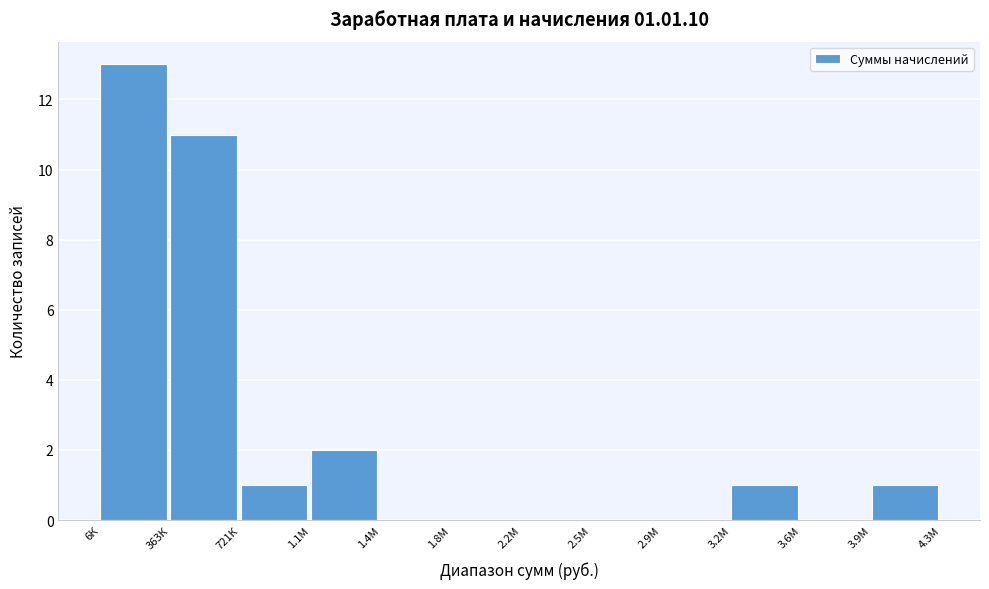

Reading right to left, list all the values displayed in this chart.

3.9М=1	3.6М=0	3.2М=1	2.9М=0	2.5М=0	2.2М=0	1.8М=0	1.4М=0	1.1М=2	721К=1	363К=11	6К=13